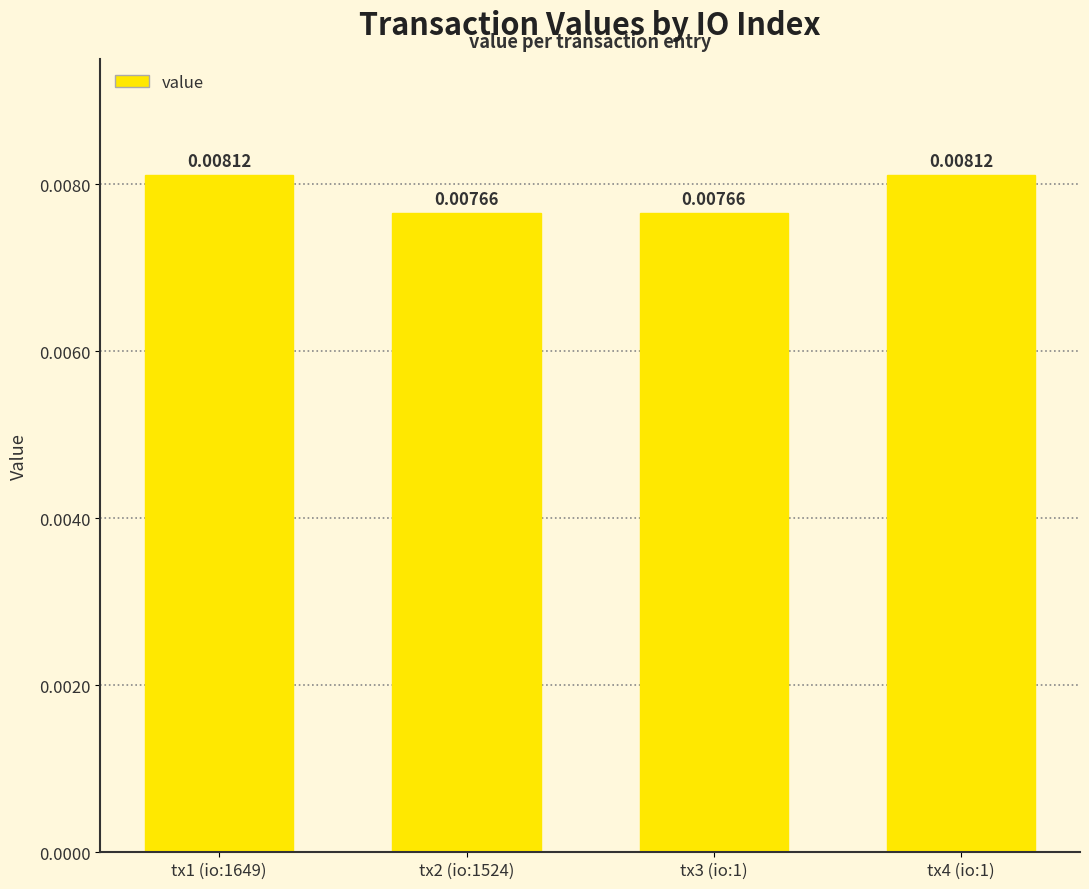

Between tx4 (io:1) and tx3 (io:1), which is larger?

tx4 (io:1)